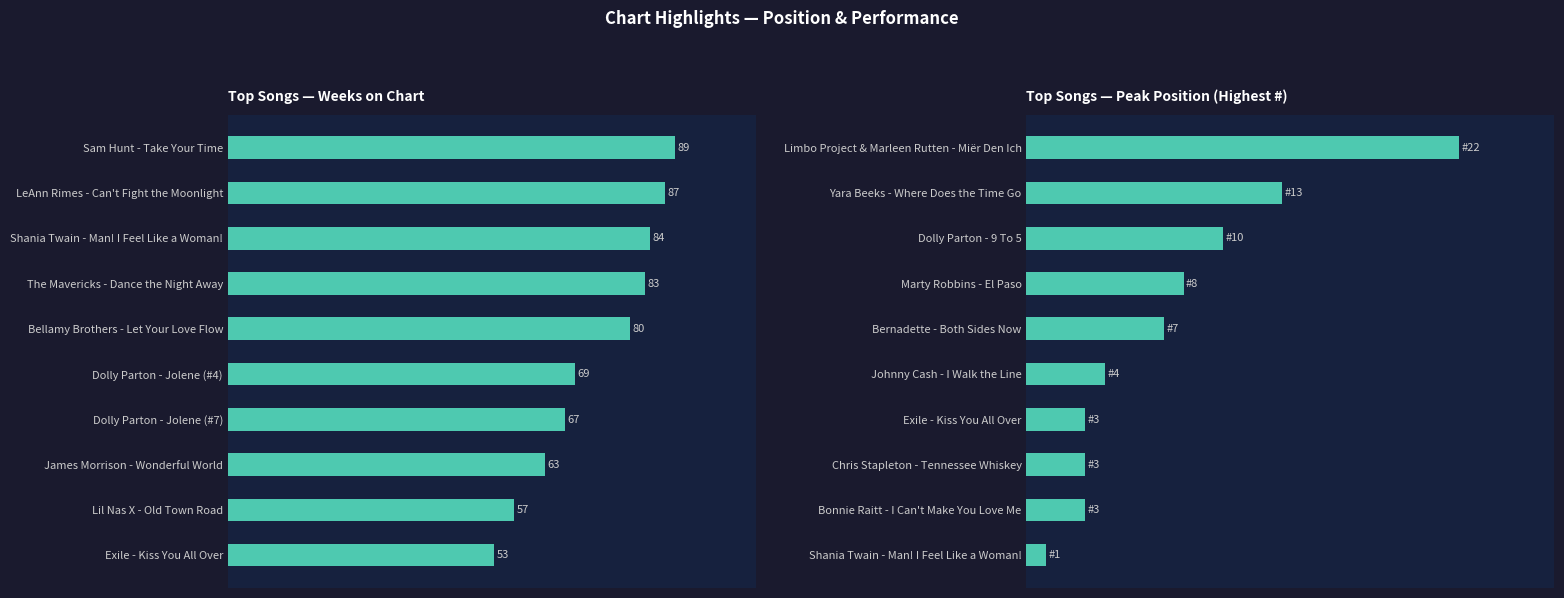

What are all the series names shown in the legend?

Weeks on Chart, Peak Position